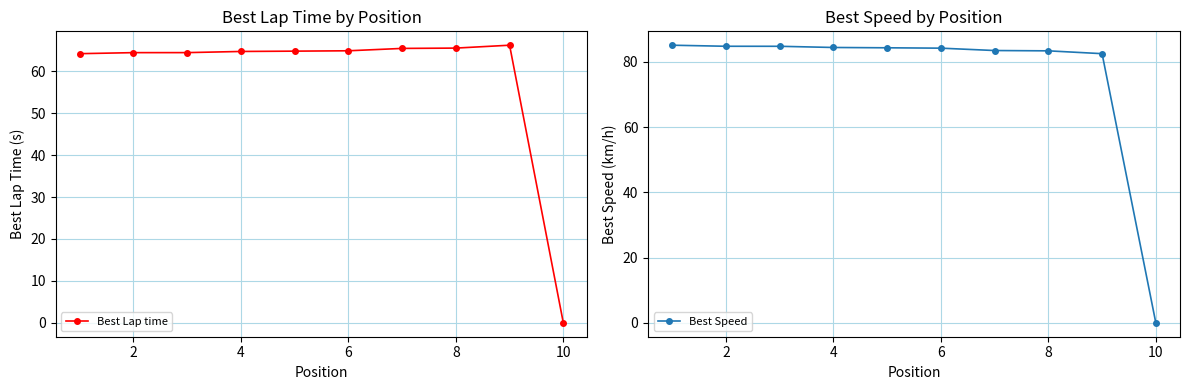

At how many categories does at least one series exceed 42?

9